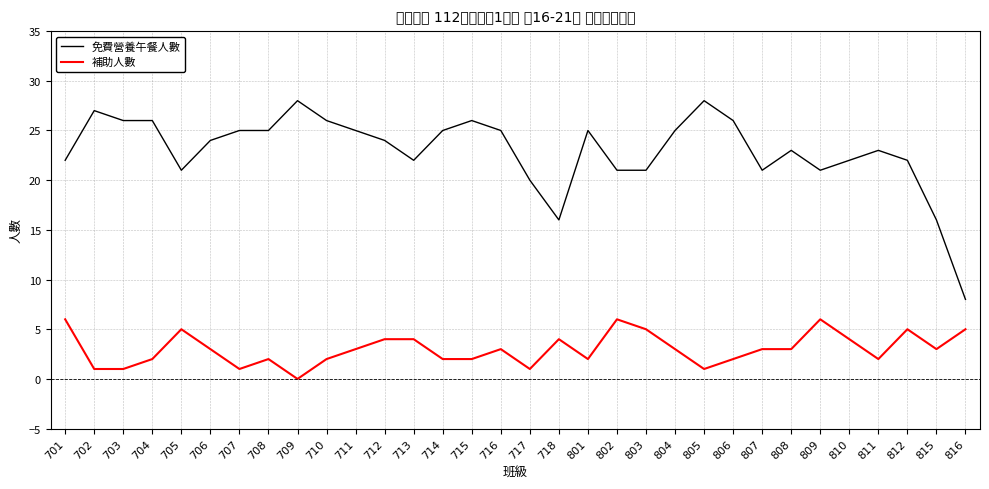

At which category does the chart reach its peak across all series?

709